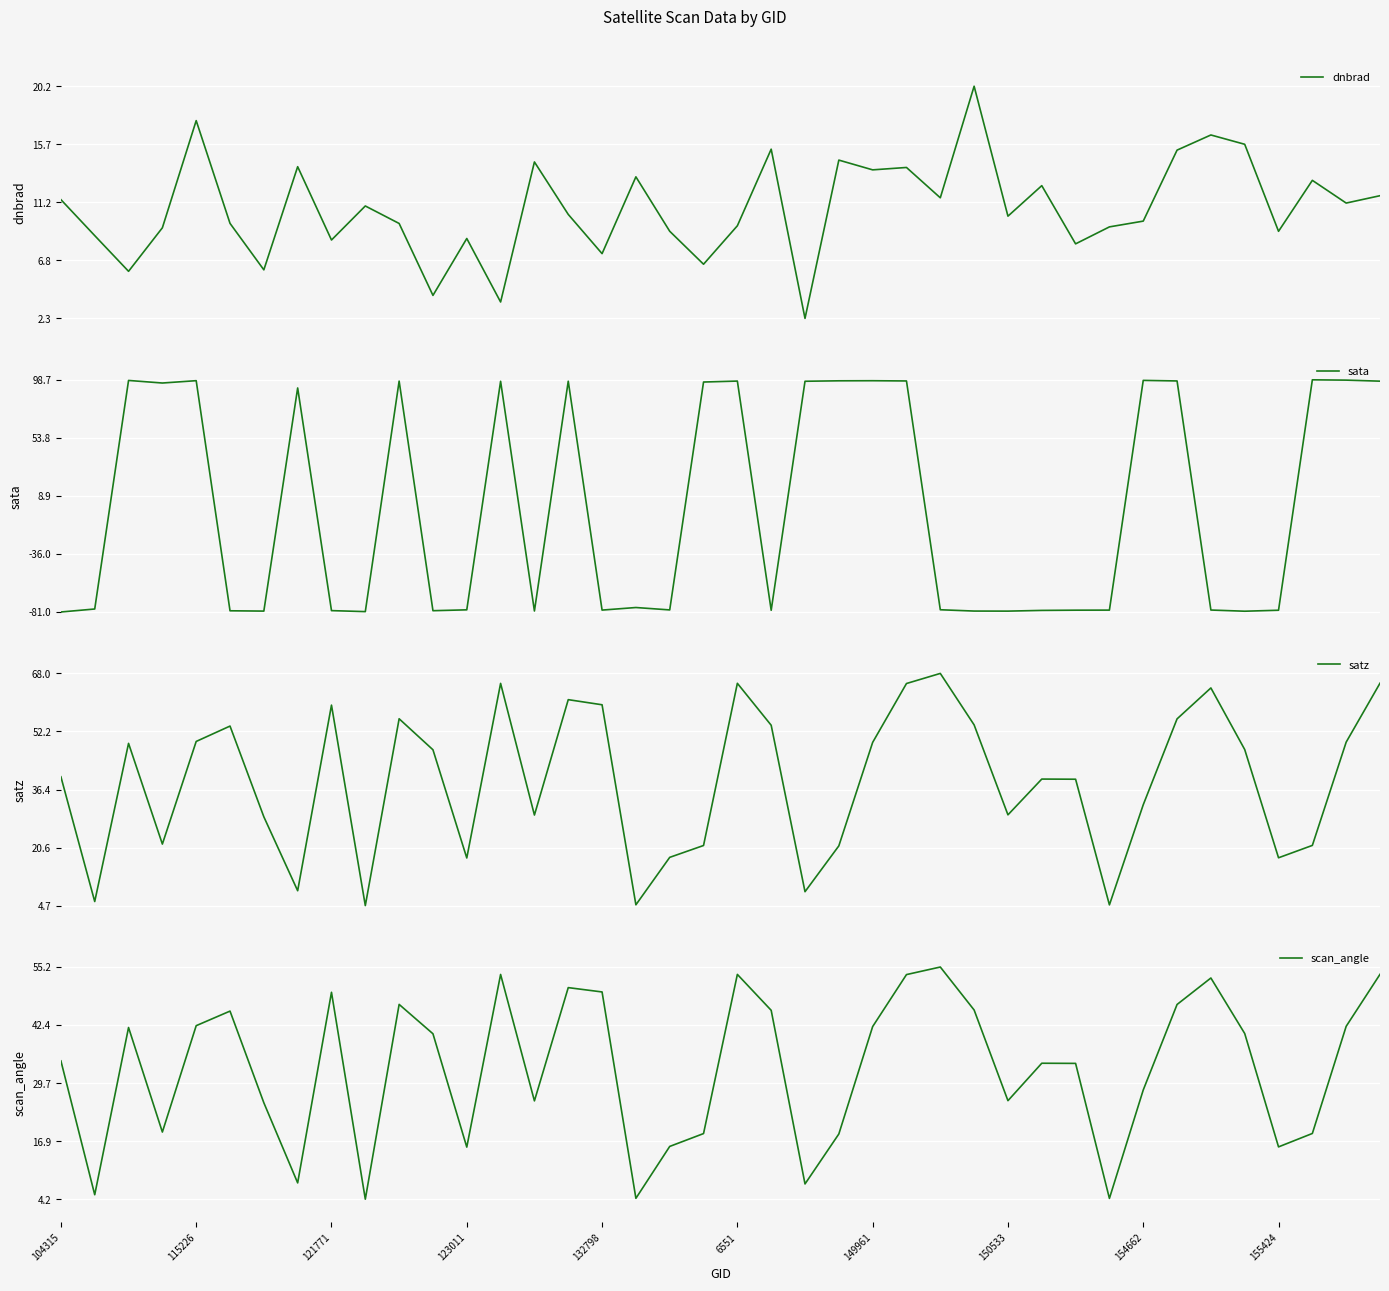

Is the value of satz at 115226 greater than the value of sata at 13?

No